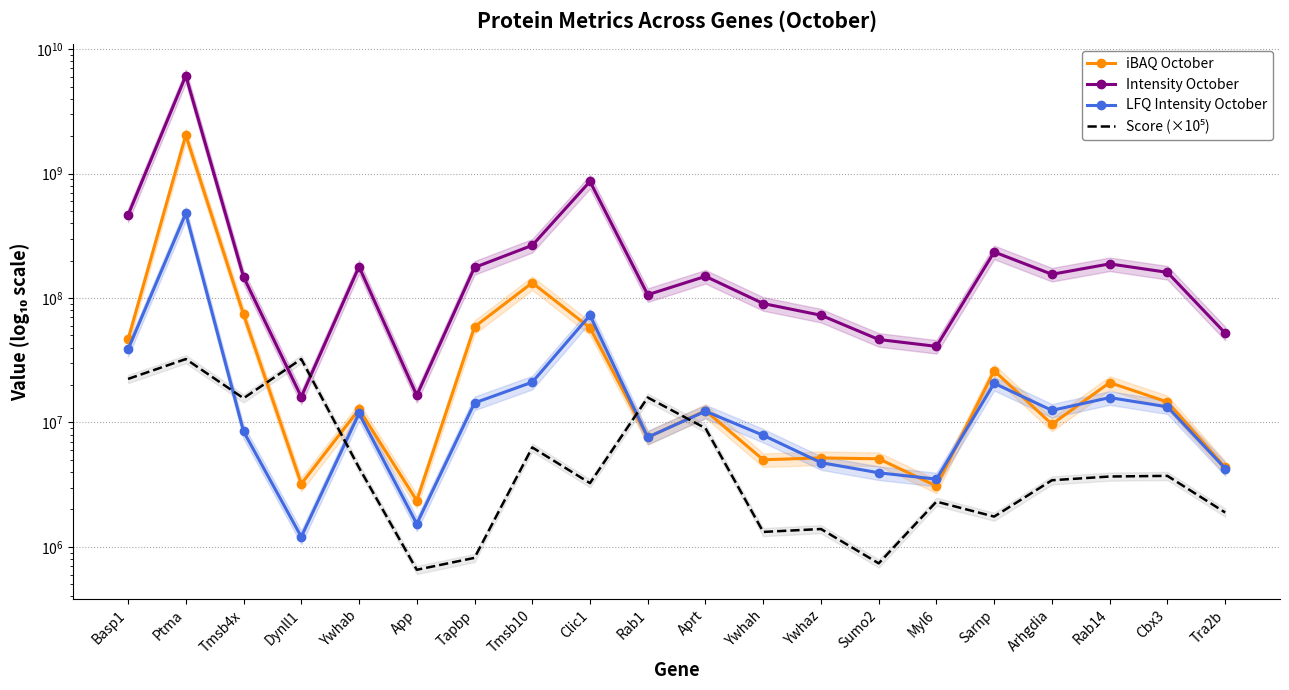

How many lines are shown in the chart?

4